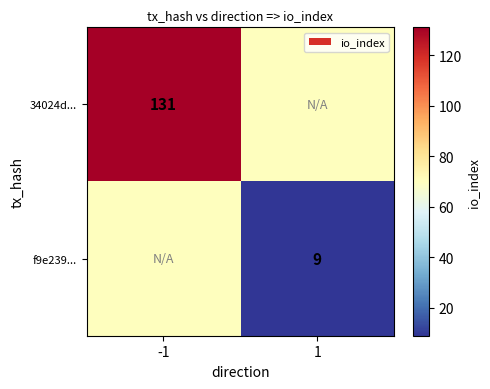

The value of 34024d... at -1 is 52. True or false?

False